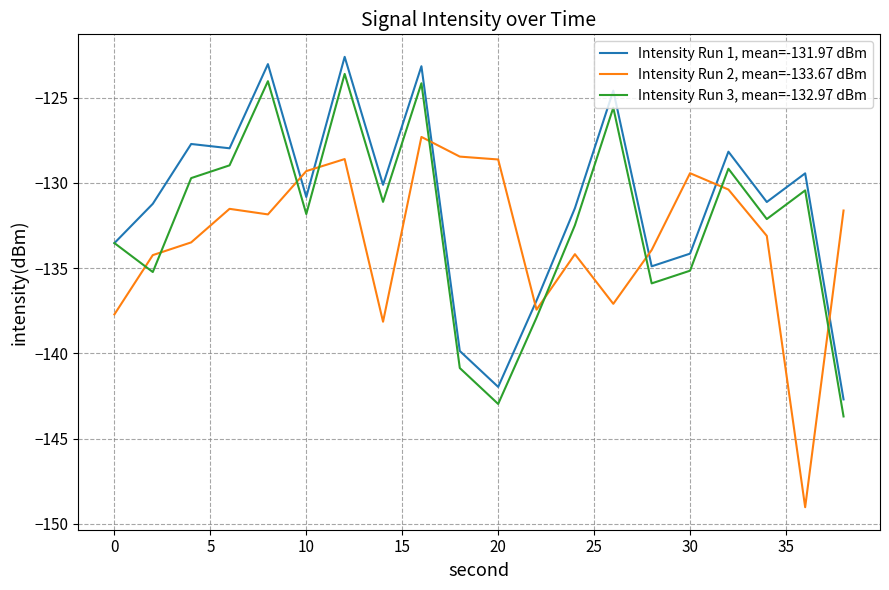

After their last crossing, which series has the higher values: Intensity Run 1, mean=-131.97 dBm or Intensity Run 2, mean=-133.67 dBm?

Intensity Run 2, mean=-133.67 dBm